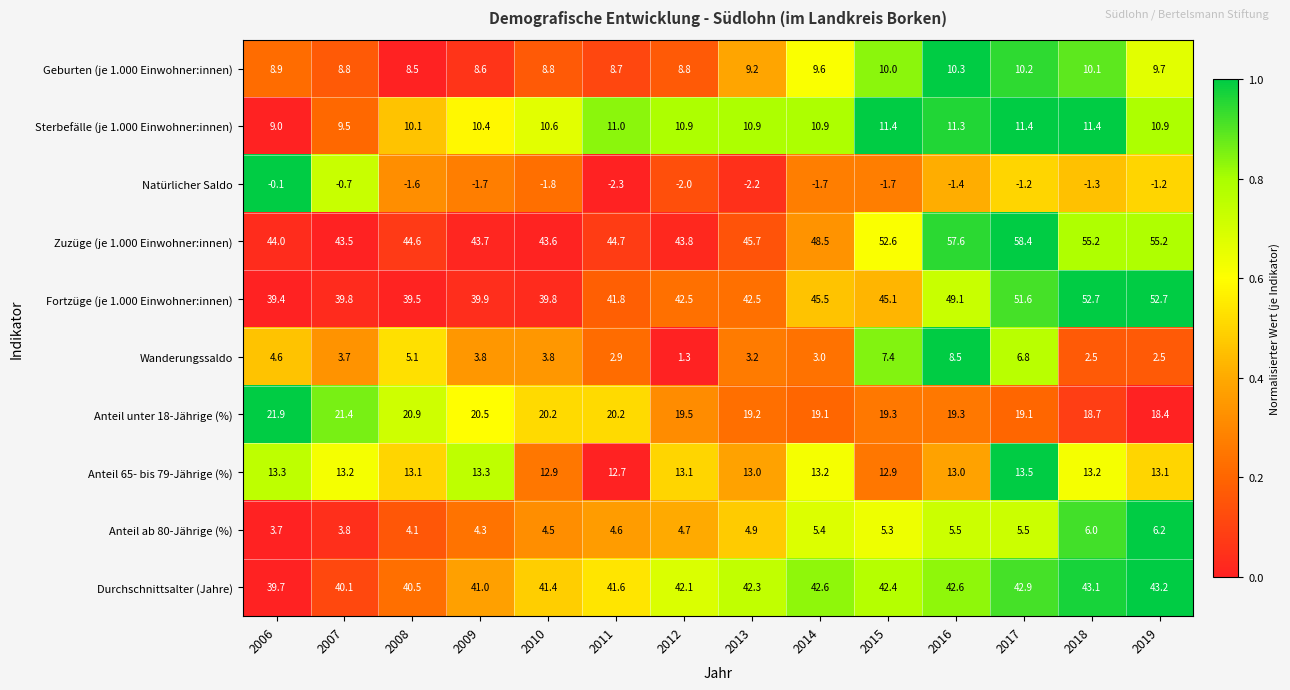

The value of Wanderungssaldo at 2008 is 5.1. True or false?

True